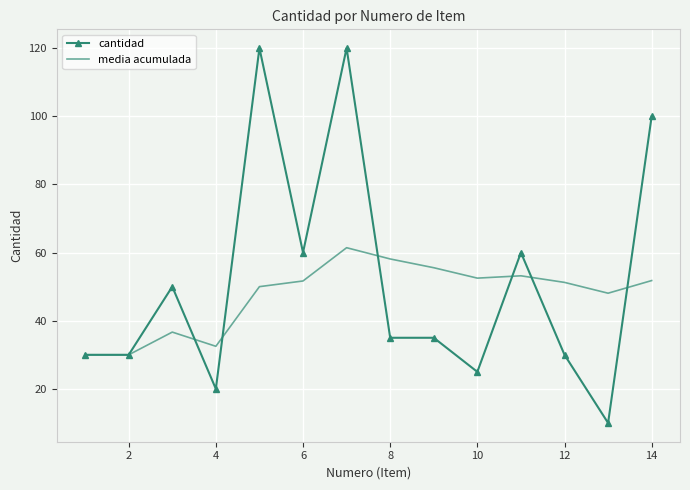

Which series has the largest range (max minus min)?

cantidad